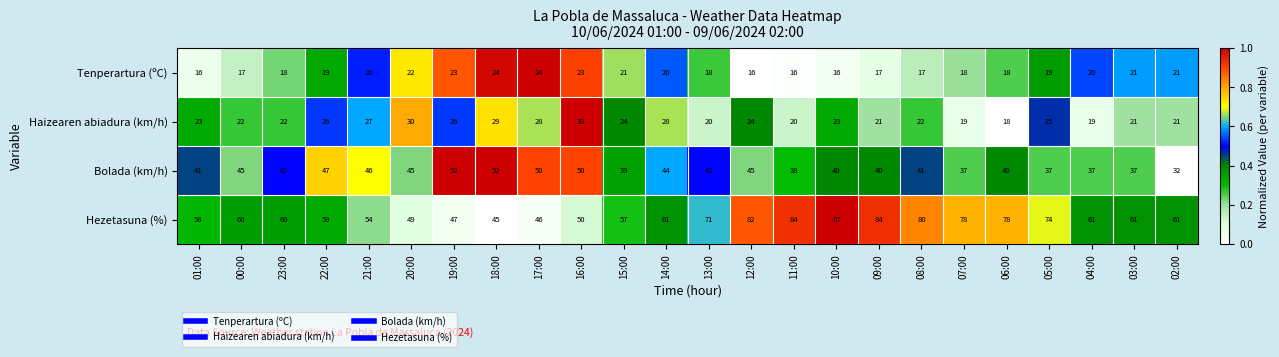

At which label does Bolada (km/h) reach its minimum?

02:00